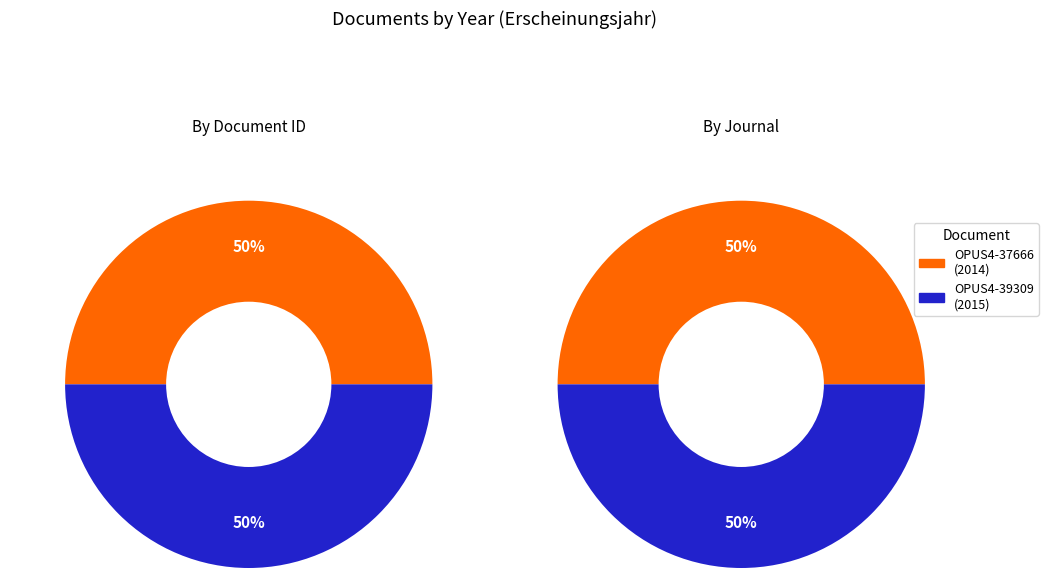

What percentage is NOT represented by OPUS4-39309?

50.0%